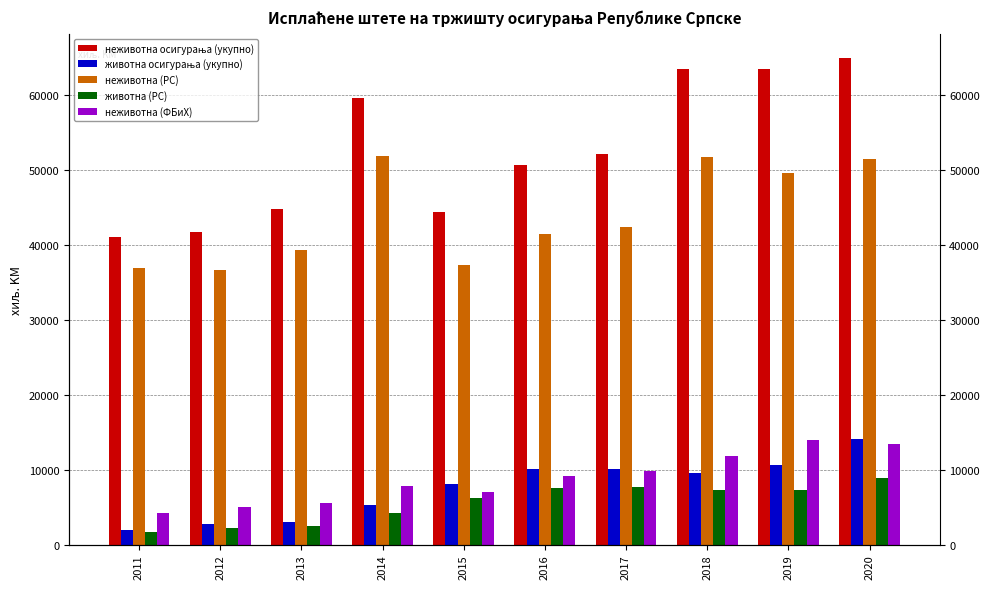

How many data points in животна осигурања (укупно) are less than 9615?

5